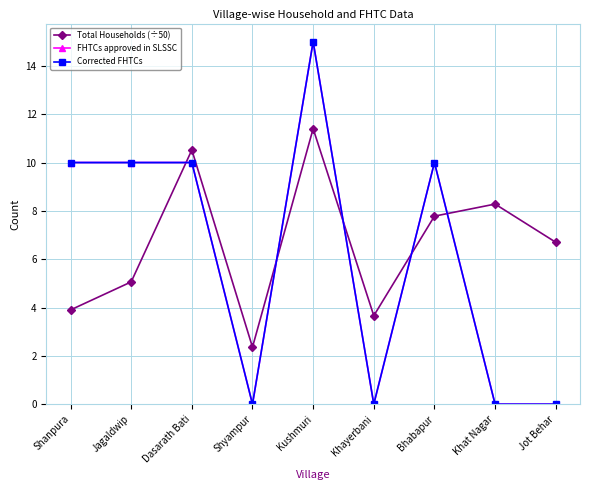

Does the chart have visible grid lines?

Yes